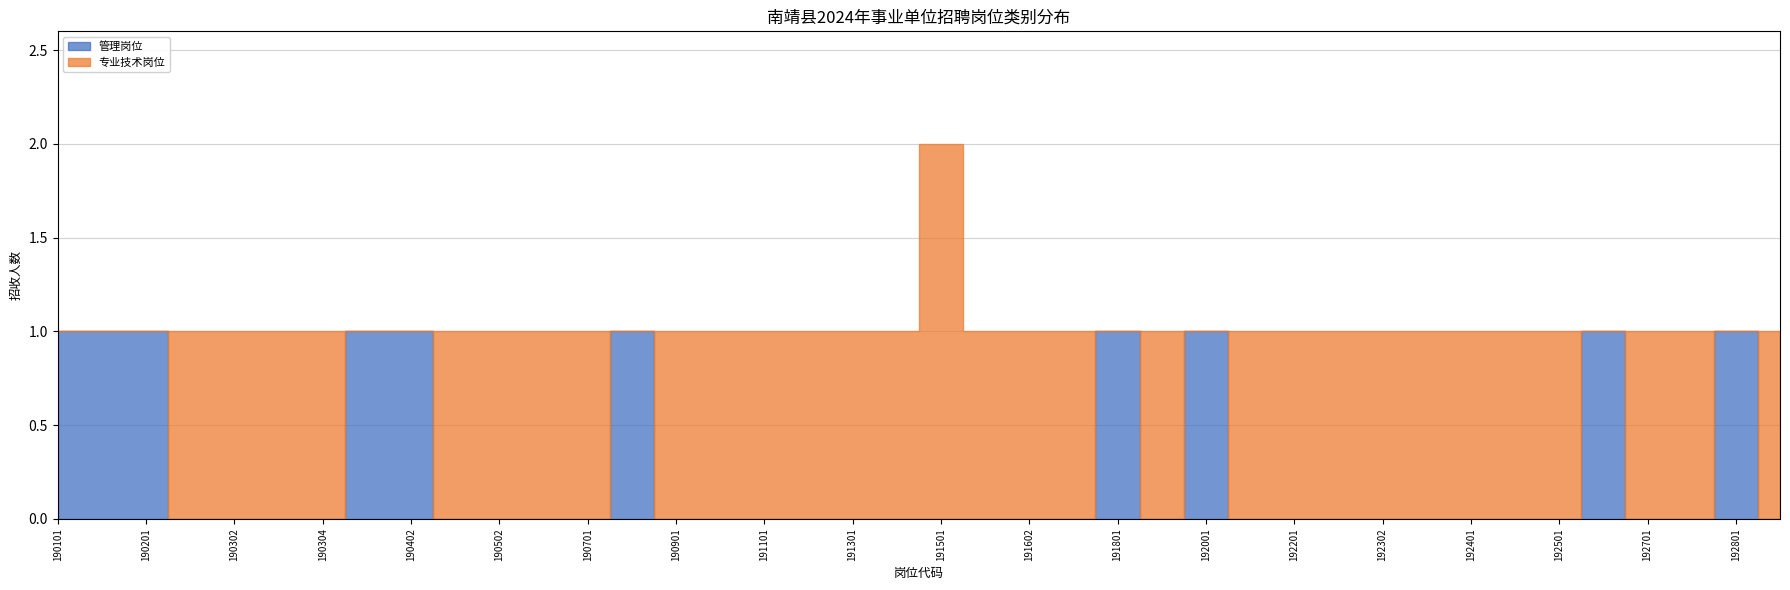

Which series has the largest total across all categories?

专业技术岗位